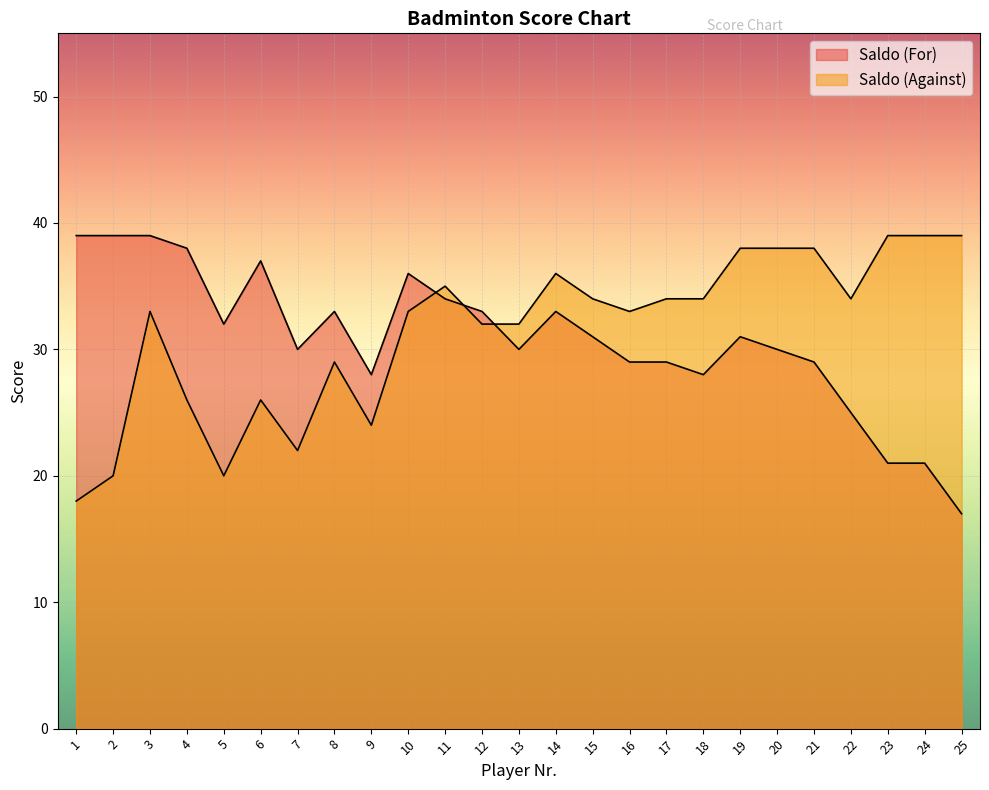

In Saldo (For), how many points are lower than both neighbors (excluding endpoints)?

5